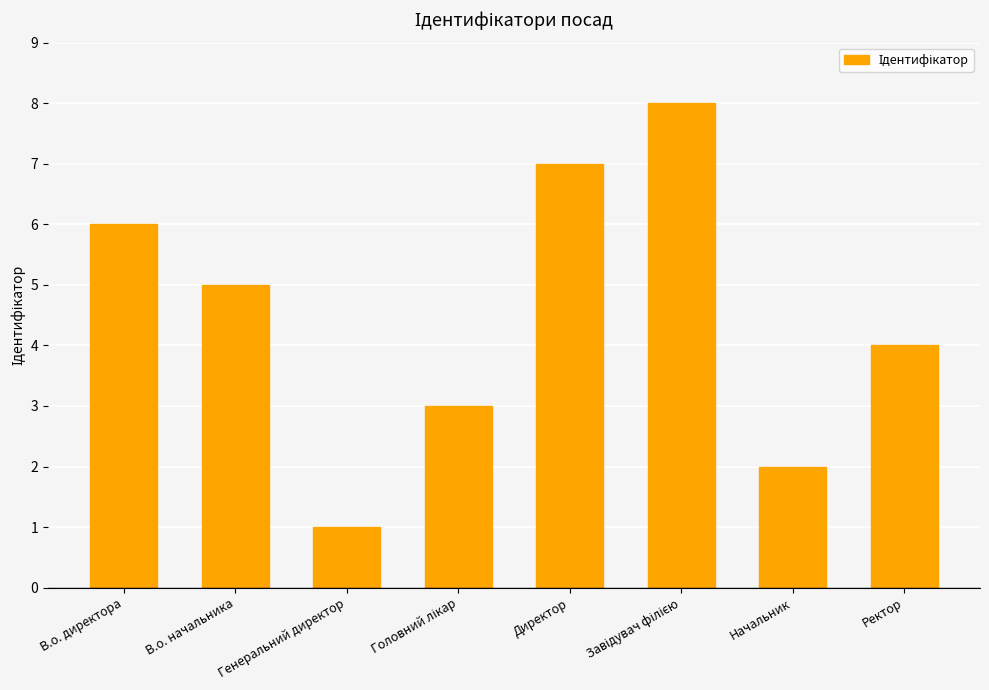

What is the smallest value displayed?

1